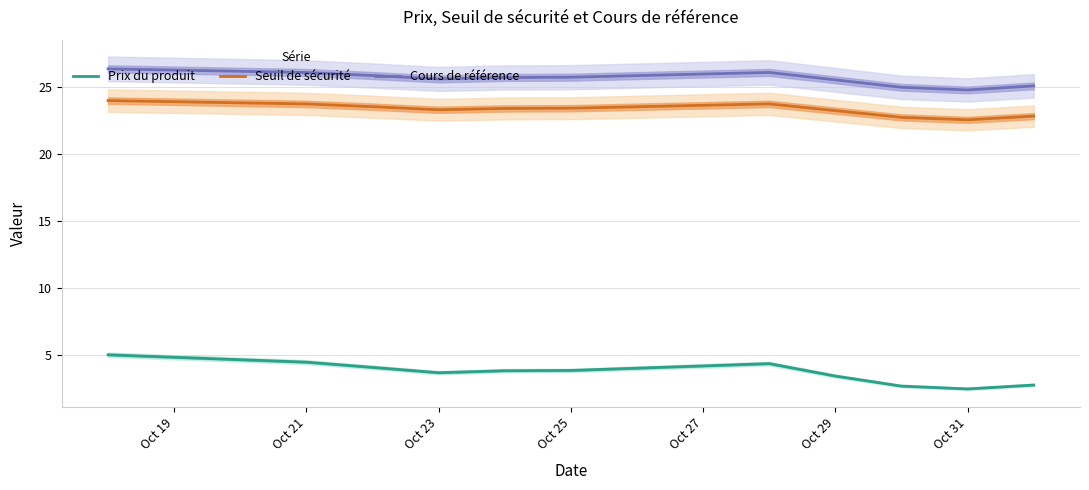

True or false: Seuil de sécurité has a value of 35.4 at Oct 23.

False